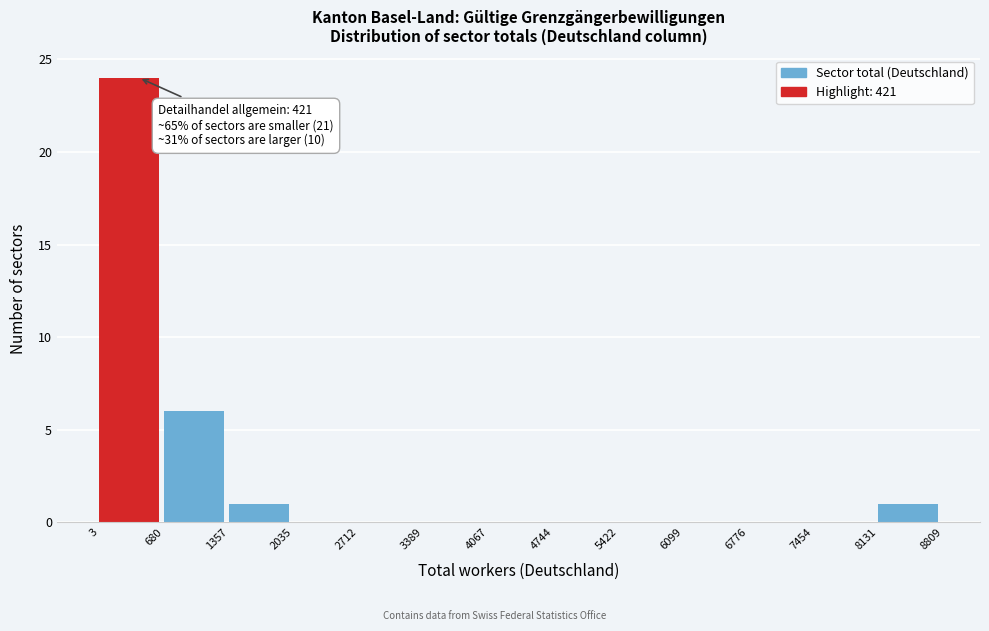

Over which range of the x-axis is the bar tallest?

3 to 680